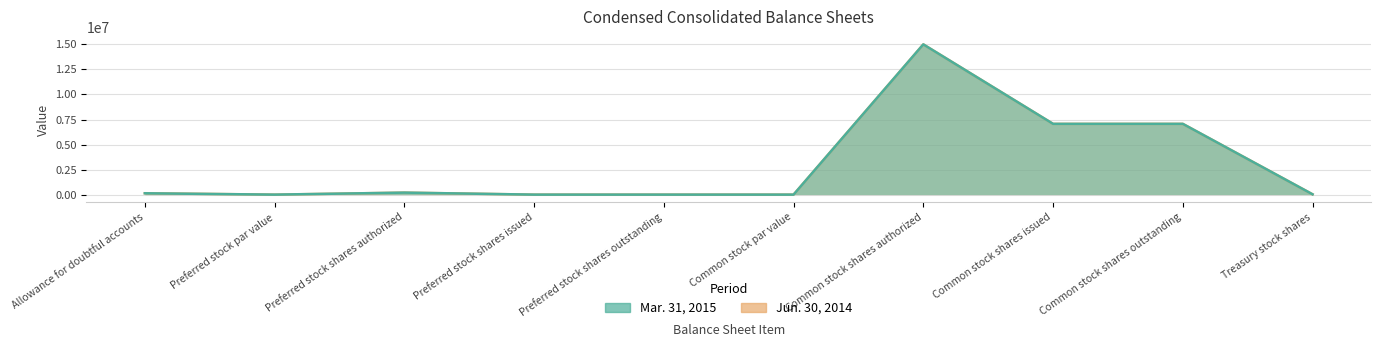

How many data points does each series have?

10